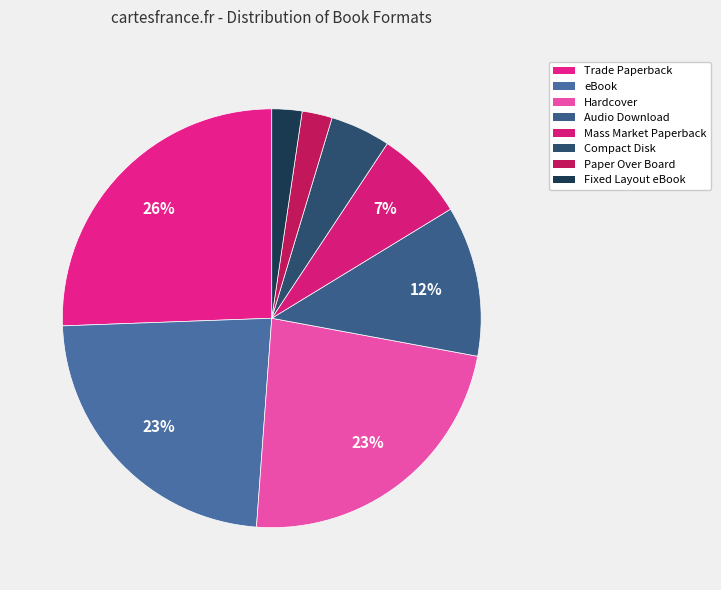

Is the sum of Paper Over Board and Audio Download greater than half?

No